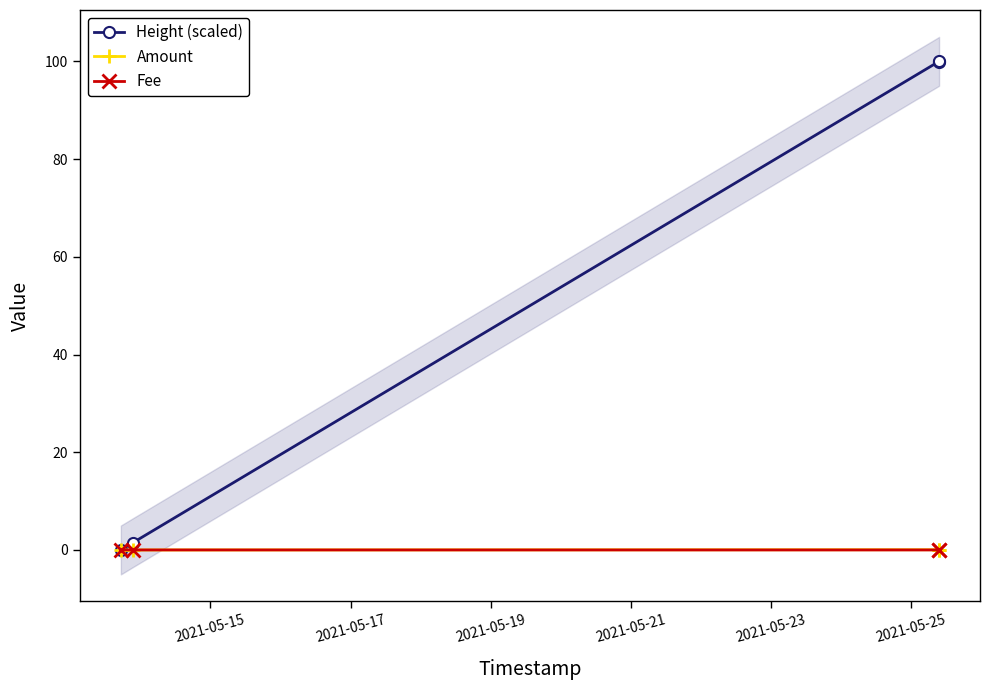

What is the sum of all Height (scaled) values?

201.5